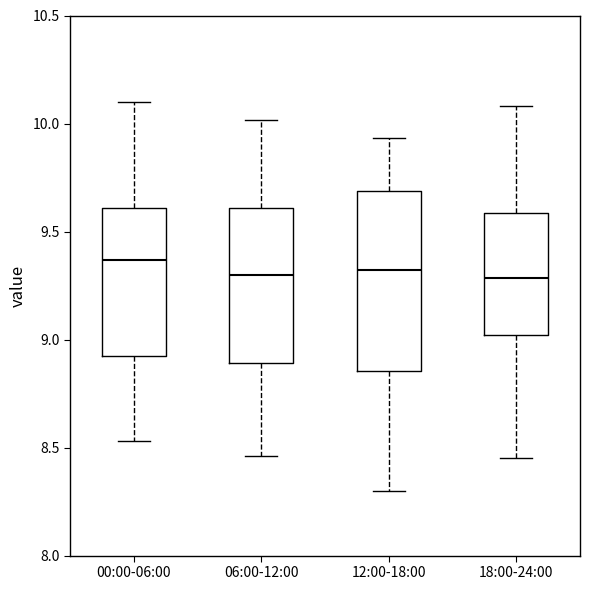

Where does the lower whisker of the box for 12:00-18:00 end on the y-axis? The values are not printed on the chart, so give them approximately, as read against the axis.

8.30